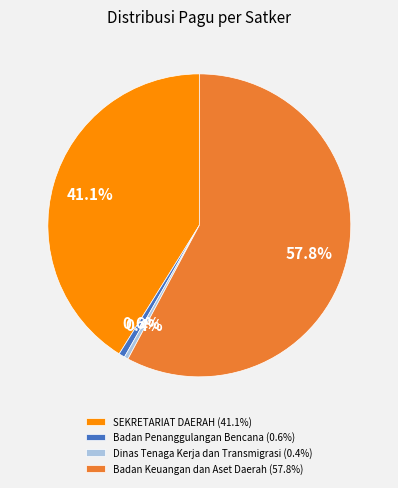

Which slice is the largest?

Badan Keuangan dan Aset Daerah (57.8%)